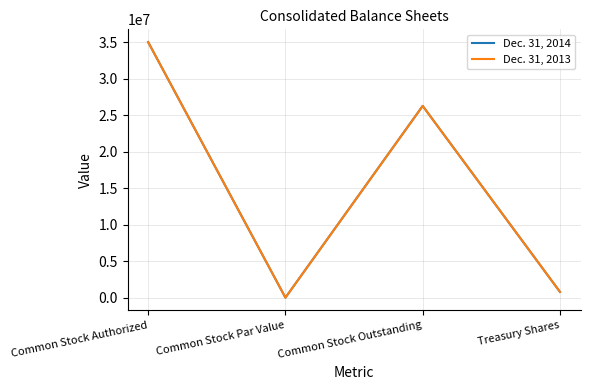

Between Common Stock Par Value and Common Stock Outstanding, which series saw the biggest shift?

Dec. 31, 2014